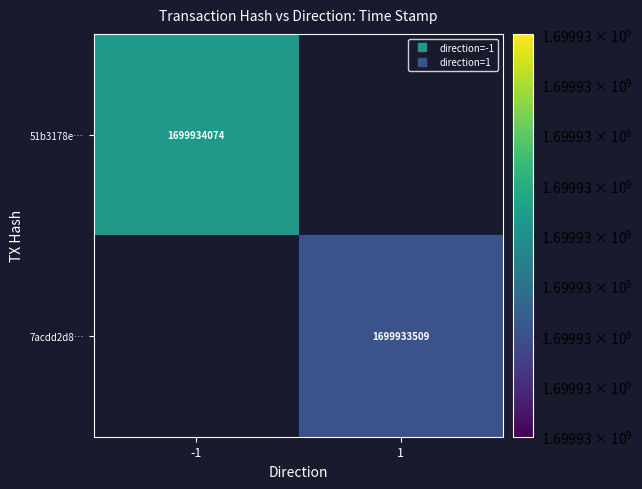

Read the 7acdd2d888ade1cdd9cf45d9d94b87cdda8680e value at time_stamp.

1699933509